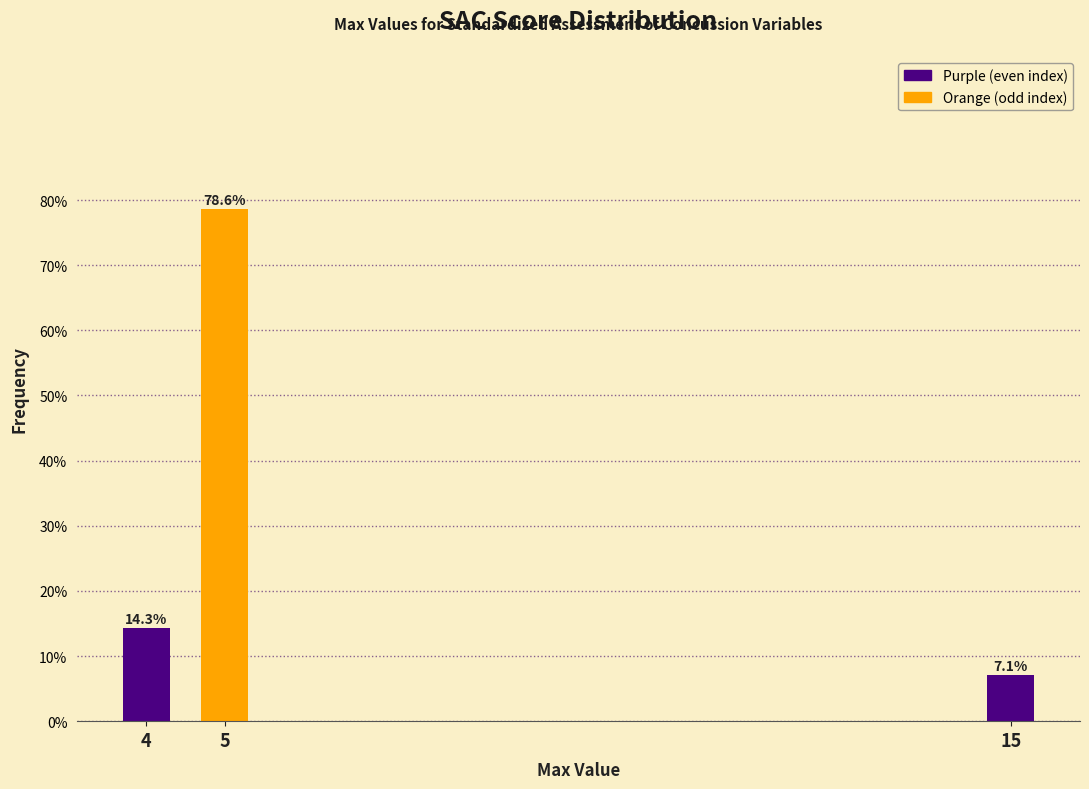

Reading left to right, extract all data points from this chart.

14.3	78.6	7.1